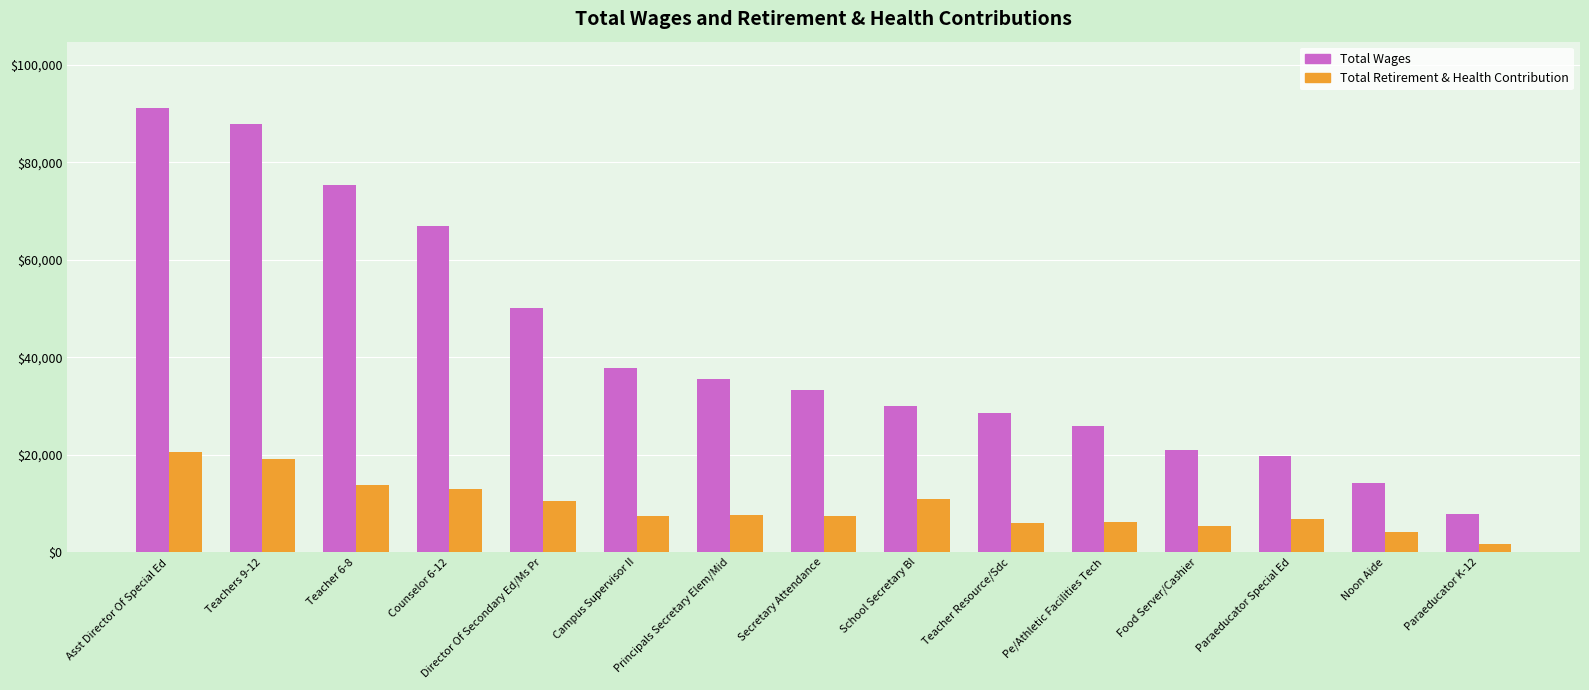

What value does the Total Retirement & Health Contribution series have at School Secretary Bl, to the nearest 50?

10800